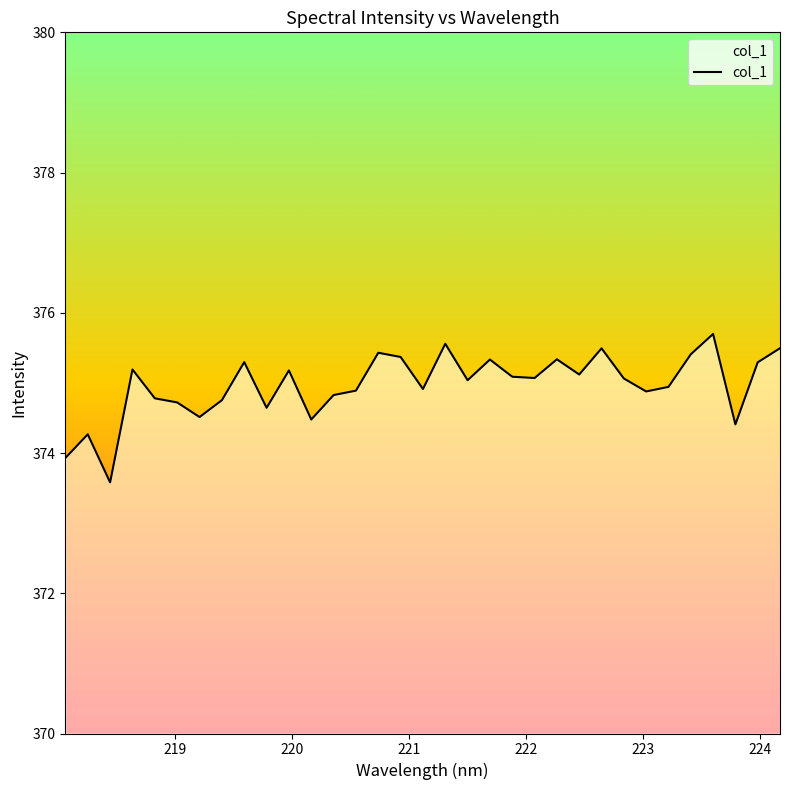

What is the smallest value displayed?

373.6